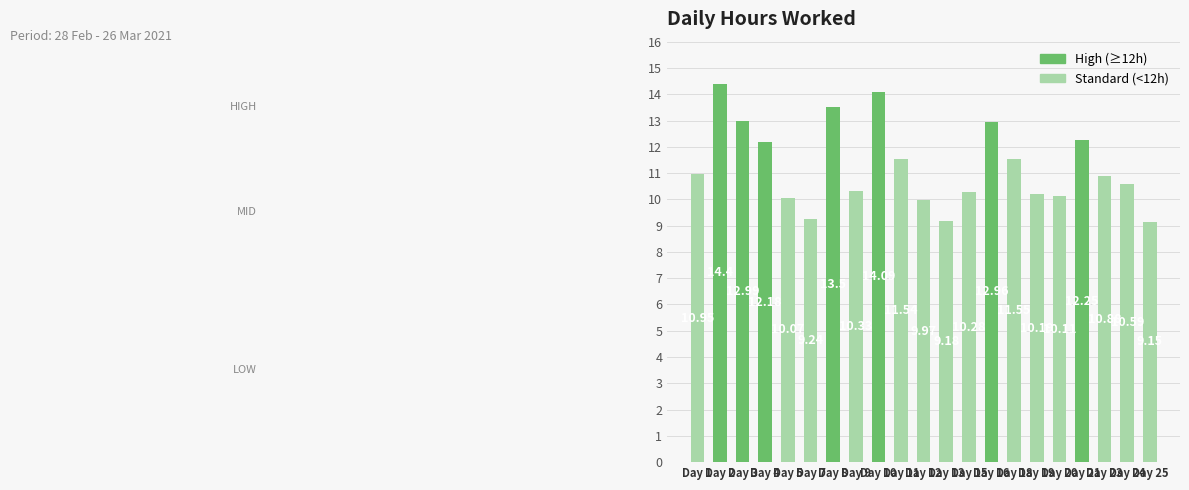

What is the sum of all values?

236.4